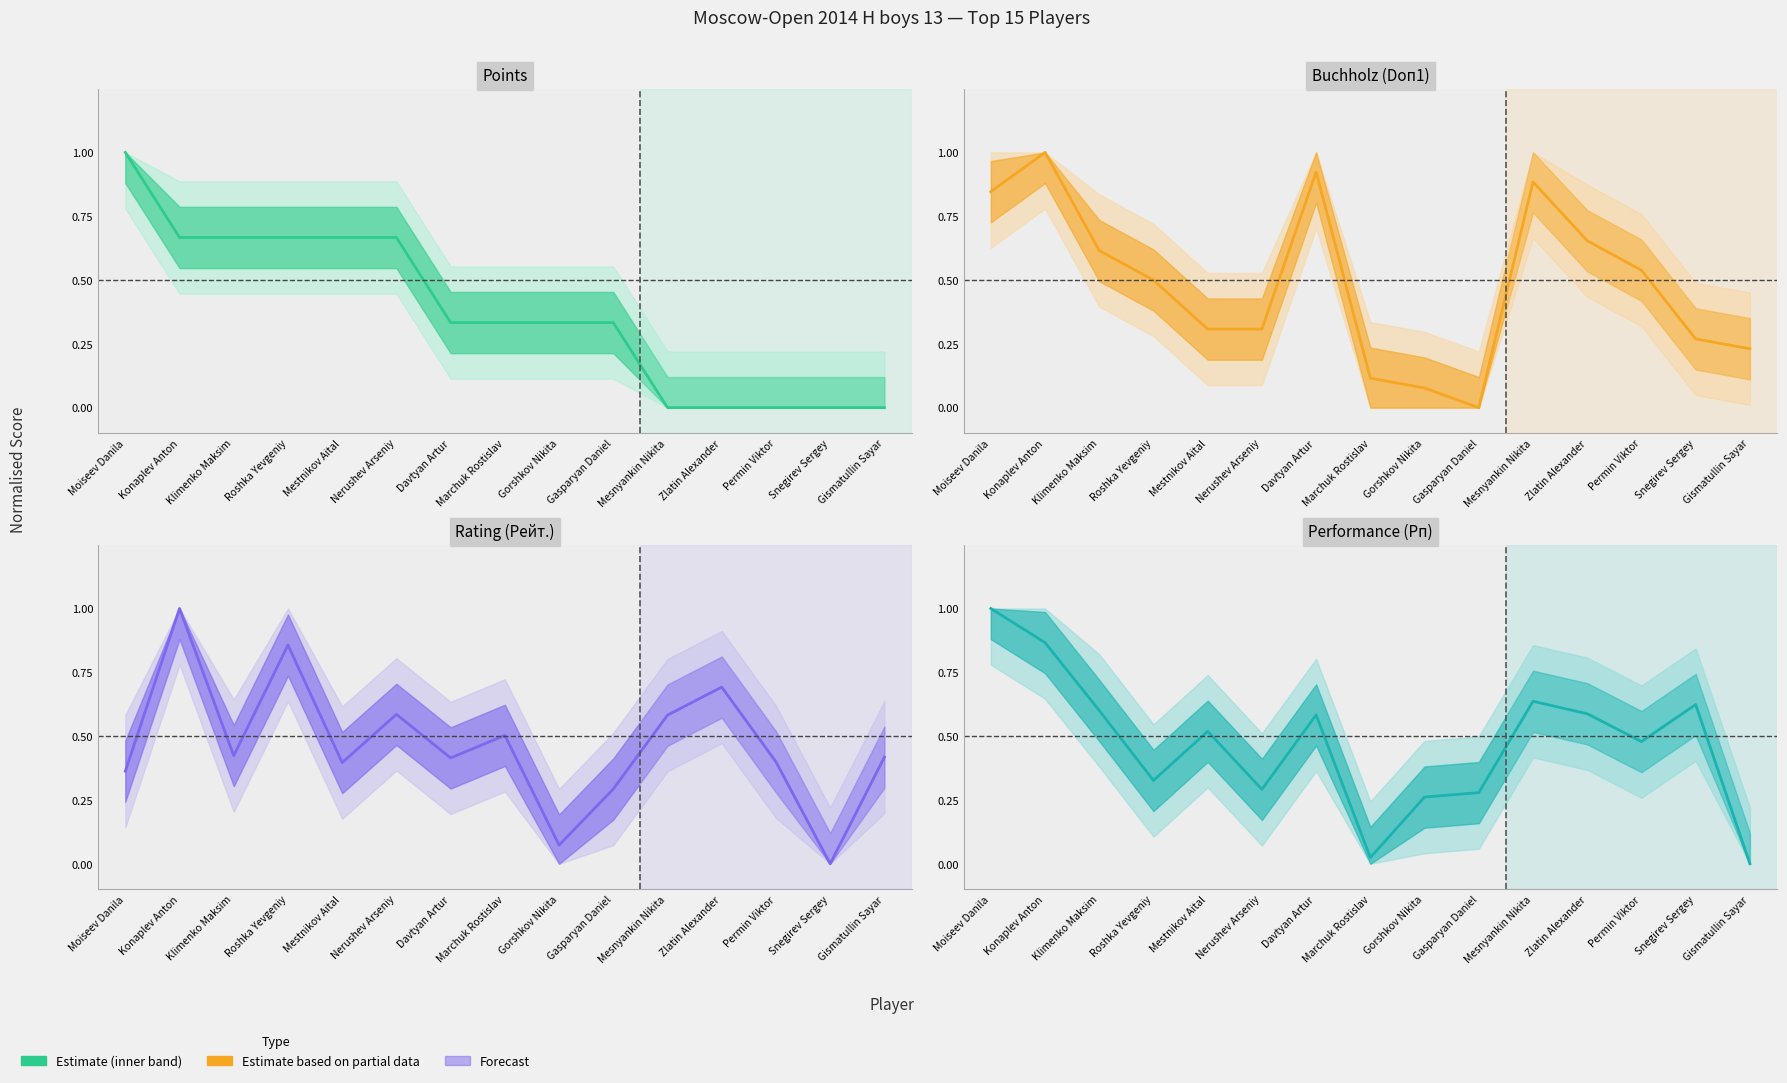

List the series in order of their peak value, highest first.

Points, Buchholz (Doп1), Rating (Рейт.), Performance (Рп)